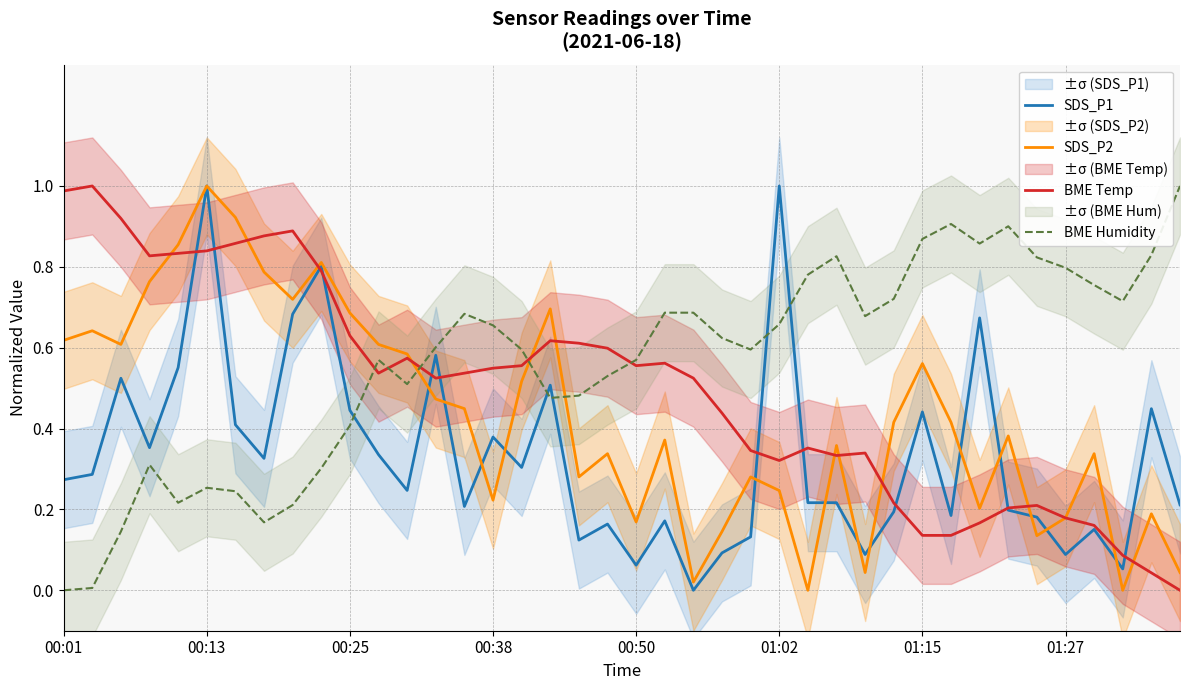

What is the maximum value for BME Temp?

1.0